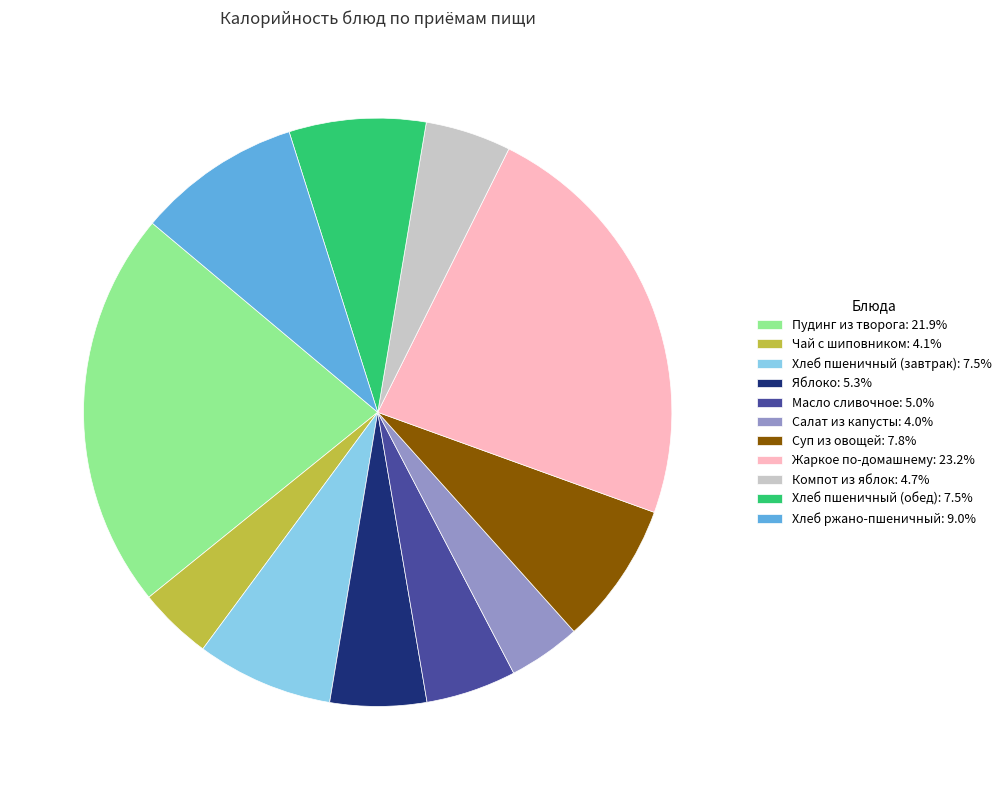

What is the ratio of the value at Пудинг из творога to the value at Чай с шиповником?

5.4